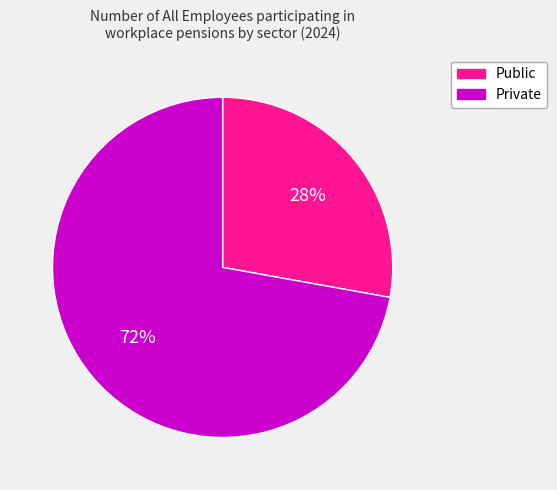

Is there any slice that represents more than half of the pie?

Yes